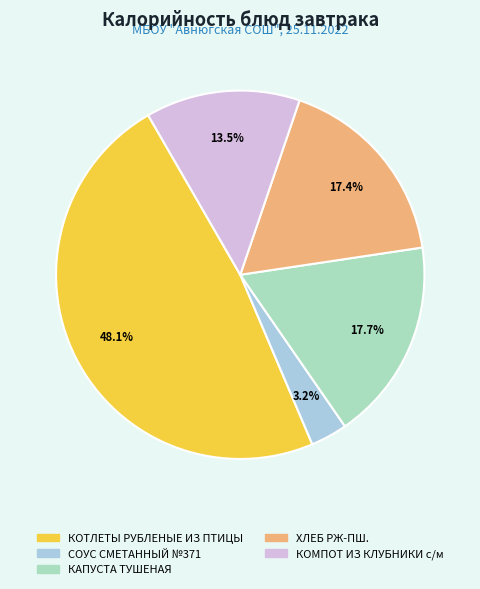

The КОТЛЕТЫ РУБЛЕНЫЕ ИЗ ПТИЦЫ slice represents 36% of the pie. True or false?

False